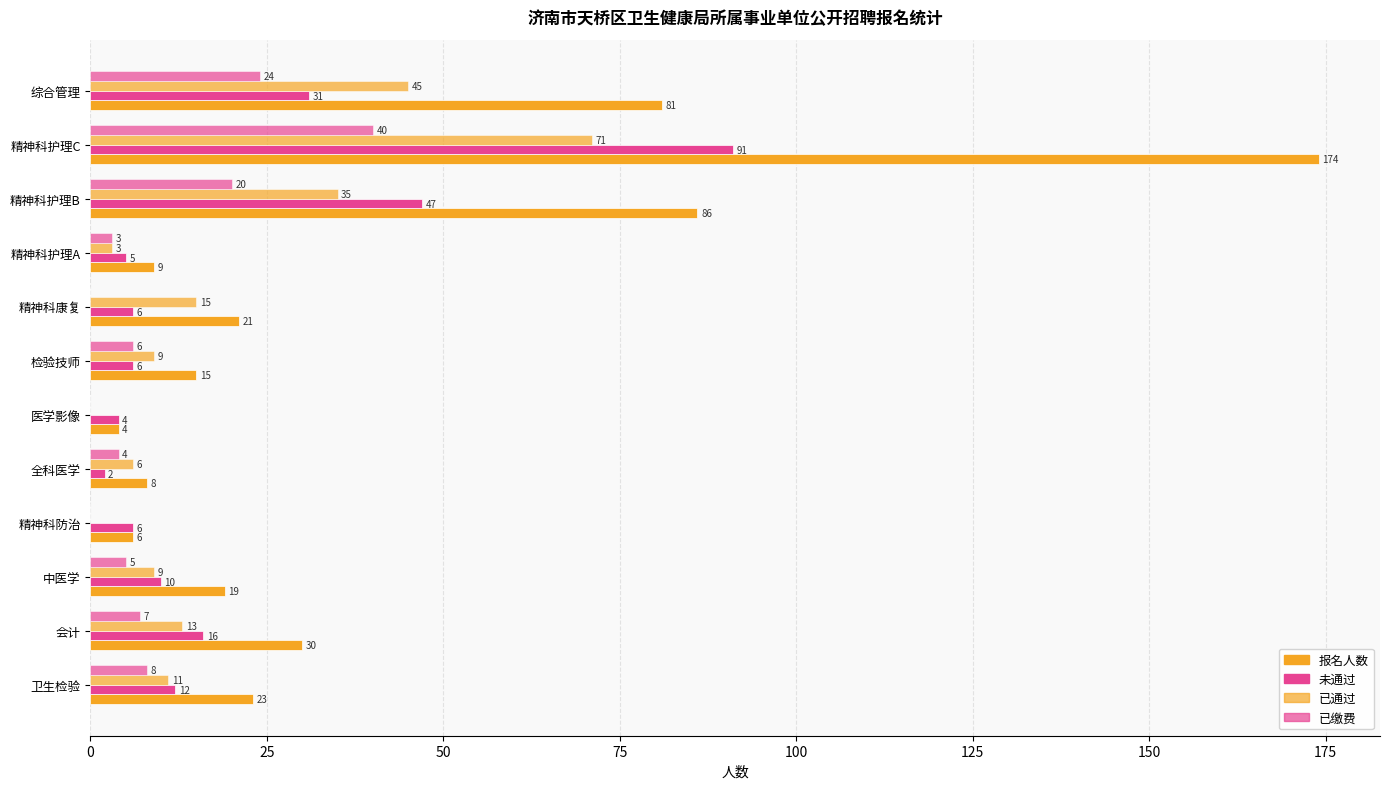

What is the difference between the second highest and minimum values in the 未通过 series?

45